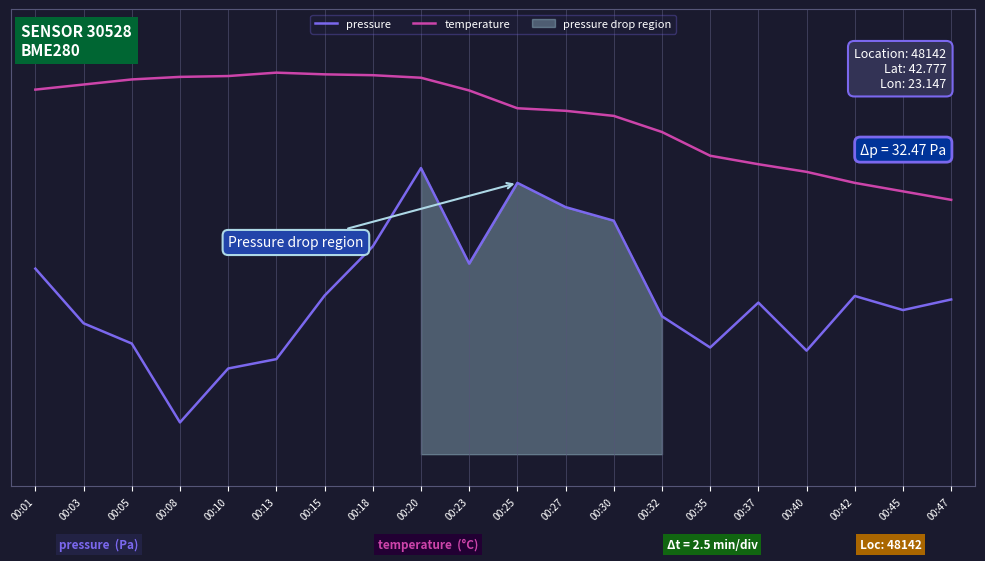

The pressure series shows -0.0 at 00:42. True or false?

True